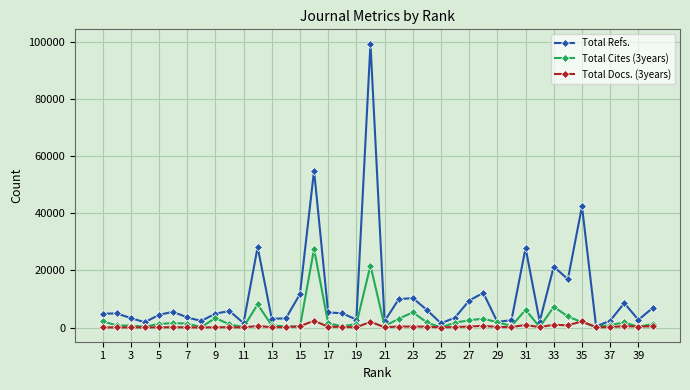

True or false: Total Docs. (3years) has more than 0 points higher than both neighbors.

True